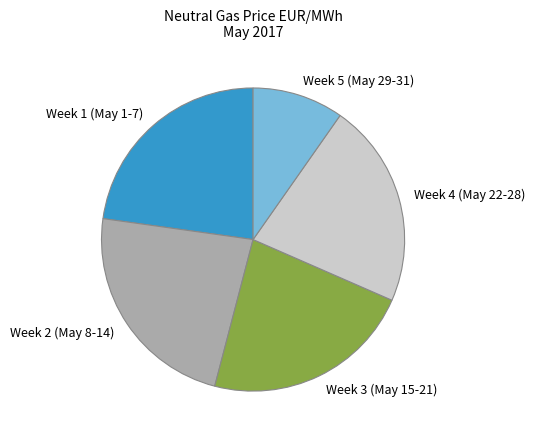

Is there a majority slice in this chart?

No